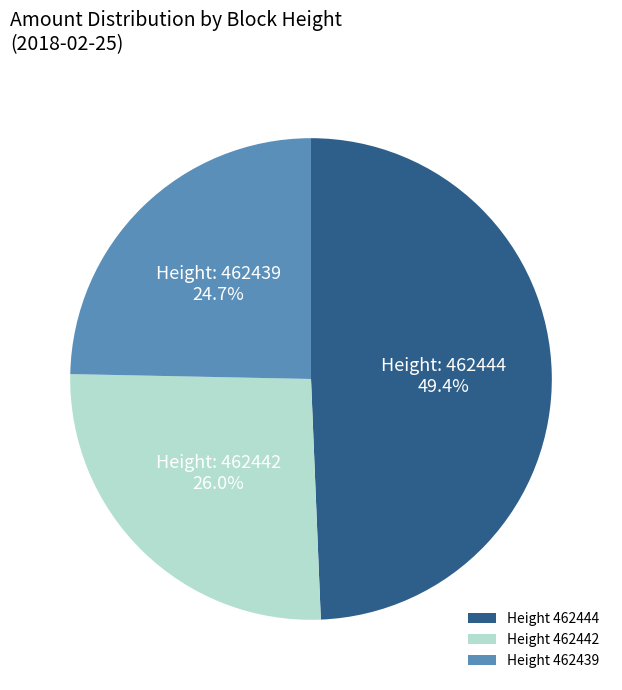

Do Height 462442 and Height 462444 together represent more than half of the pie?

Yes